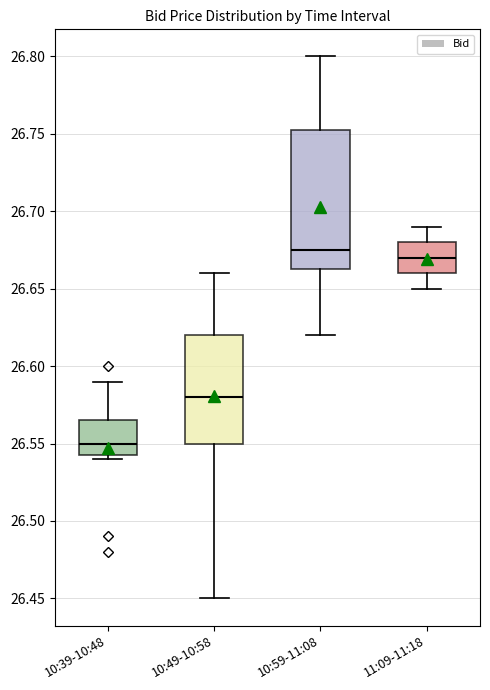

Reading left to right, transcribe this box plot: for each box, give where its median line is, the range the box spans, and where its two whiskers end, as read against the y-axis. The values are not printed on the chart, so give them approximately, as read against the axis.

10:39-10:48: median 26.550, box 26.545 to 26.565, whiskers 26.540 to 26.590
10:49-10:58: median 26.580, box 26.550 to 26.620, whiskers 26.450 to 26.660
10:59-11:08: median 26.675, box 26.665 to 26.755, whiskers 26.620 to 26.800
11:09-11:18: median 26.670, box 26.660 to 26.680, whiskers 26.650 to 26.690